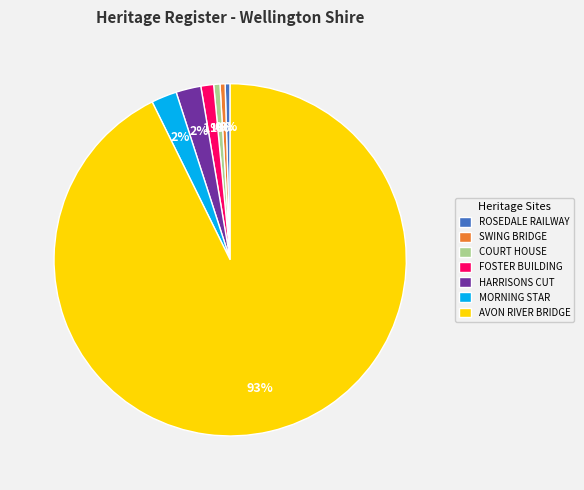

How many segments does this pie chart have?

7